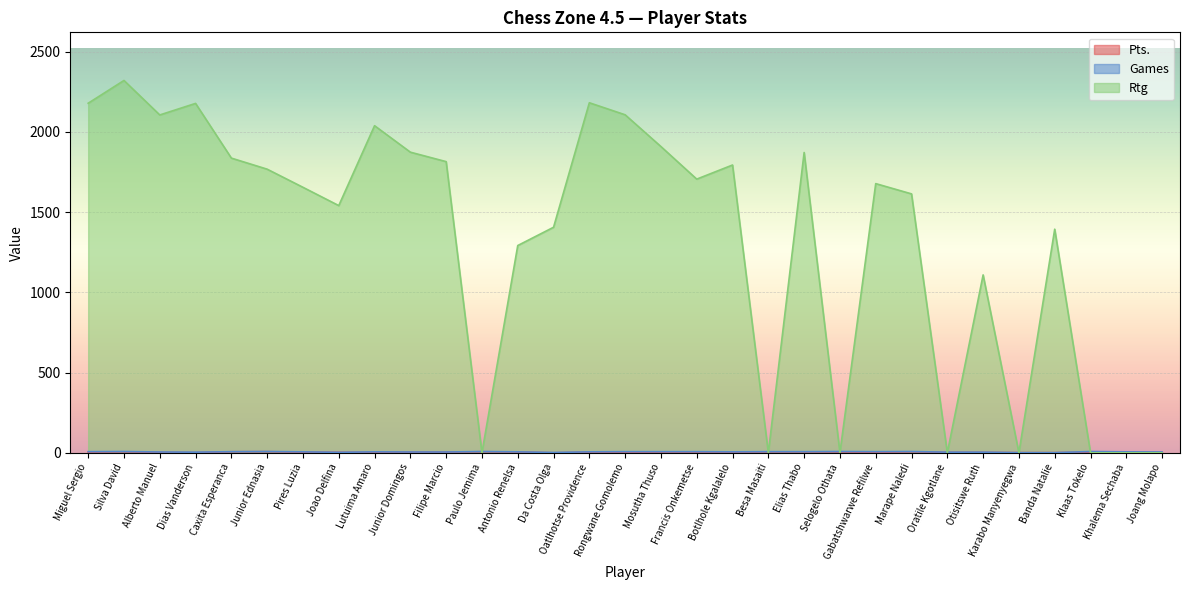

The value of Pts. at Besa Masaiti is 5.0. True or false?

True